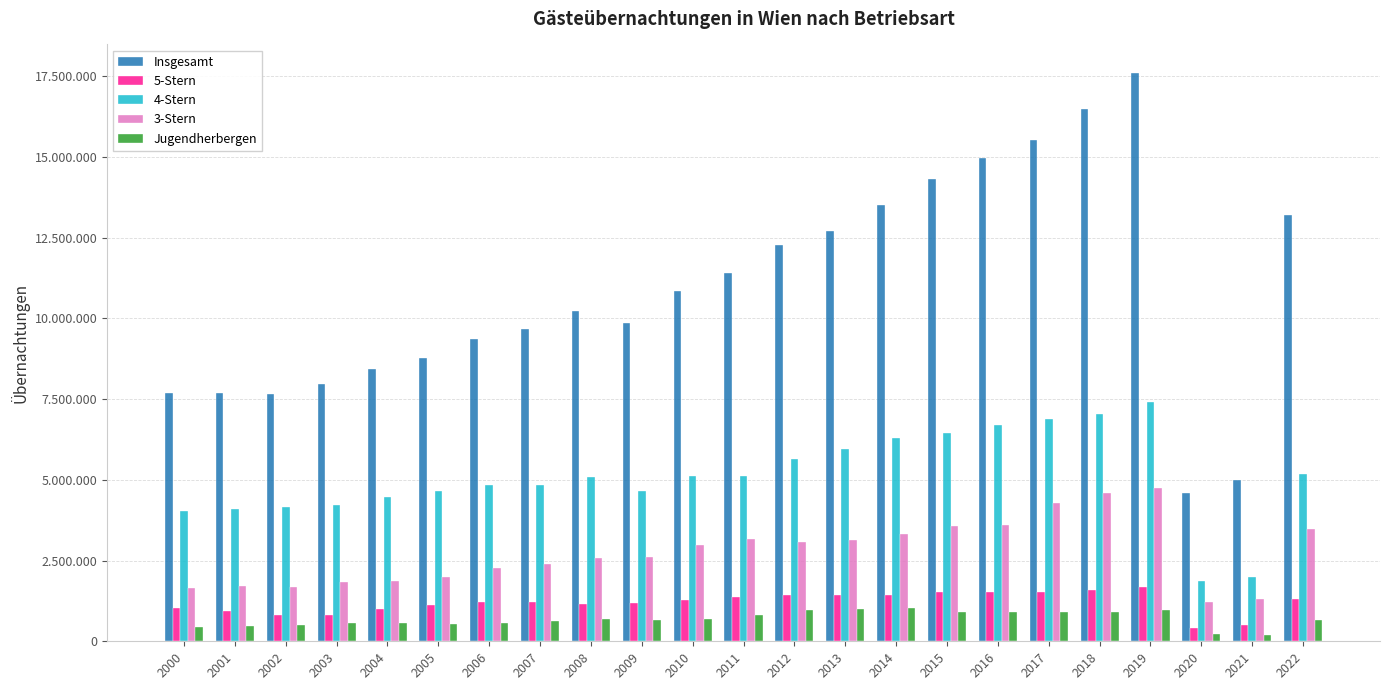

Does the chart contain stacked bars?

No